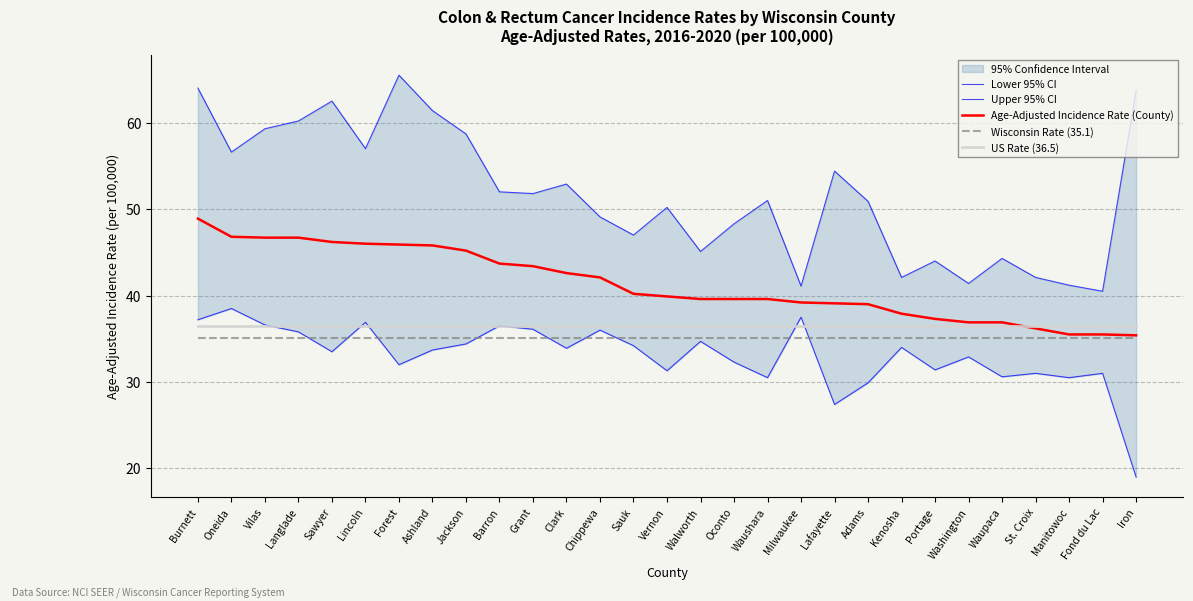

The value of Lower 95% CI at Sawyer is 33.5. True or false?

True